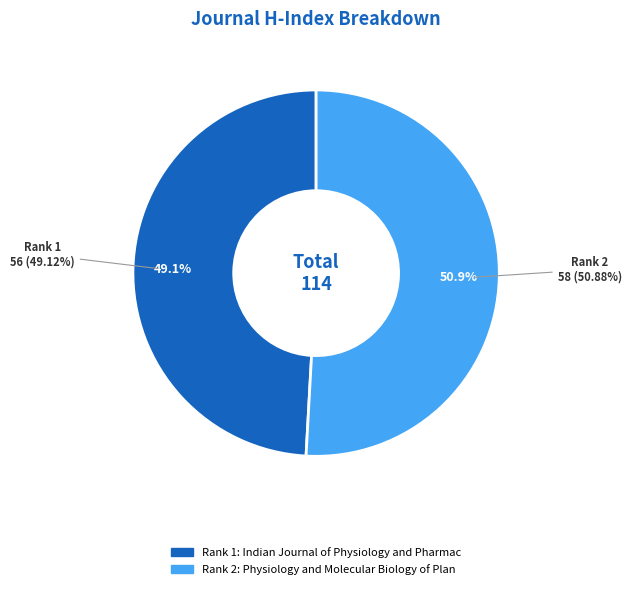

To the nearest percent, what is the difference between the Indian Journal of Physiology and Pharmacology and Physiology and Molecular Biology of Plants slice percentages?

2%